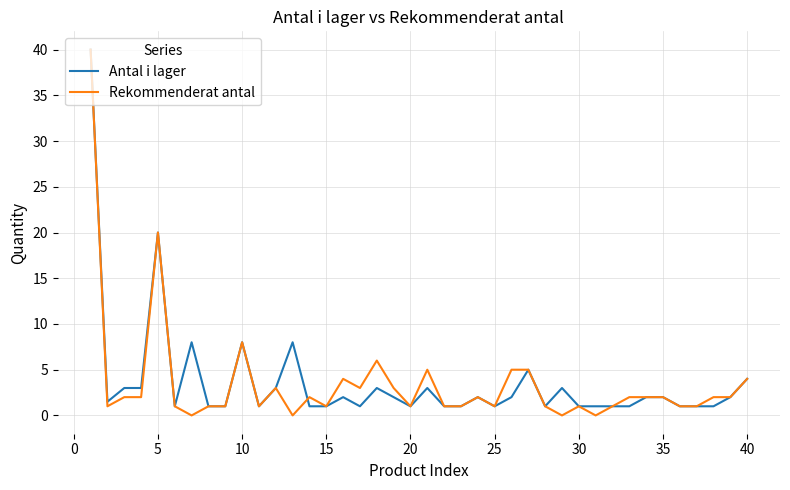

Reading left to right, transcribe all the data shown in this chart.

Antal i lager: 40.0	1.5	3.0	3.0	20.0	1.0	8.0	1.0	1.0	8.0	1.0	3.0	8.0	1.0	1.0	2.0	1.0	3.0	2.0	1.0	3.0	1.0	1.0	2.0	1.0	2.0	5.0	1.0	3.0	1.0	1.0	1.0	1.0	2.0	2.0	1.0	1.0	1.0	2.0	4.0
Rekommenderat antal: 40.0	1.0	2.0	2.0	20.0	1.0	0.0	1.0	1.0	8.0	1.0	3.0	0.0	2.0	1.0	4.0	3.0	6.0	3.0	1.0	5.0	1.0	1.0	2.0	1.0	5.0	5.0	1.0	0.0	1.0	0.0	1.0	2.0	2.0	2.0	1.0	1.0	2.0	2.0	4.0